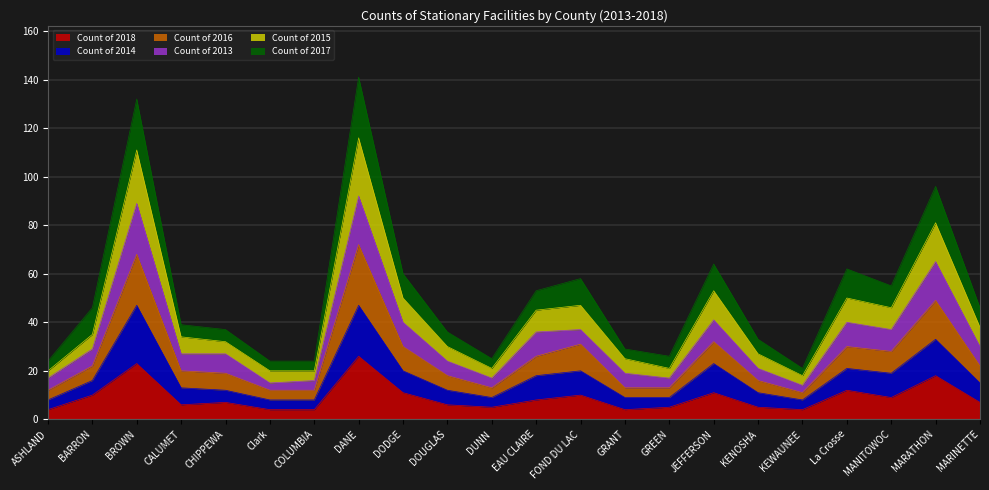

Rank the categories by Count of 2018 value from lowest to highest.

ASHLAND, Clark, COLUMBIA, GRANT, KEWAUNEE, DUNN, GREEN, KENOSHA, CALUMET, DOUGLAS, CHIPPEWA, MARINETTE, EAU CLAIRE, MANITOWOC, BARRON, FOND DU LAC, DODGE, JEFFERSON, La Crosse, MARATHON, BROWN, DANE